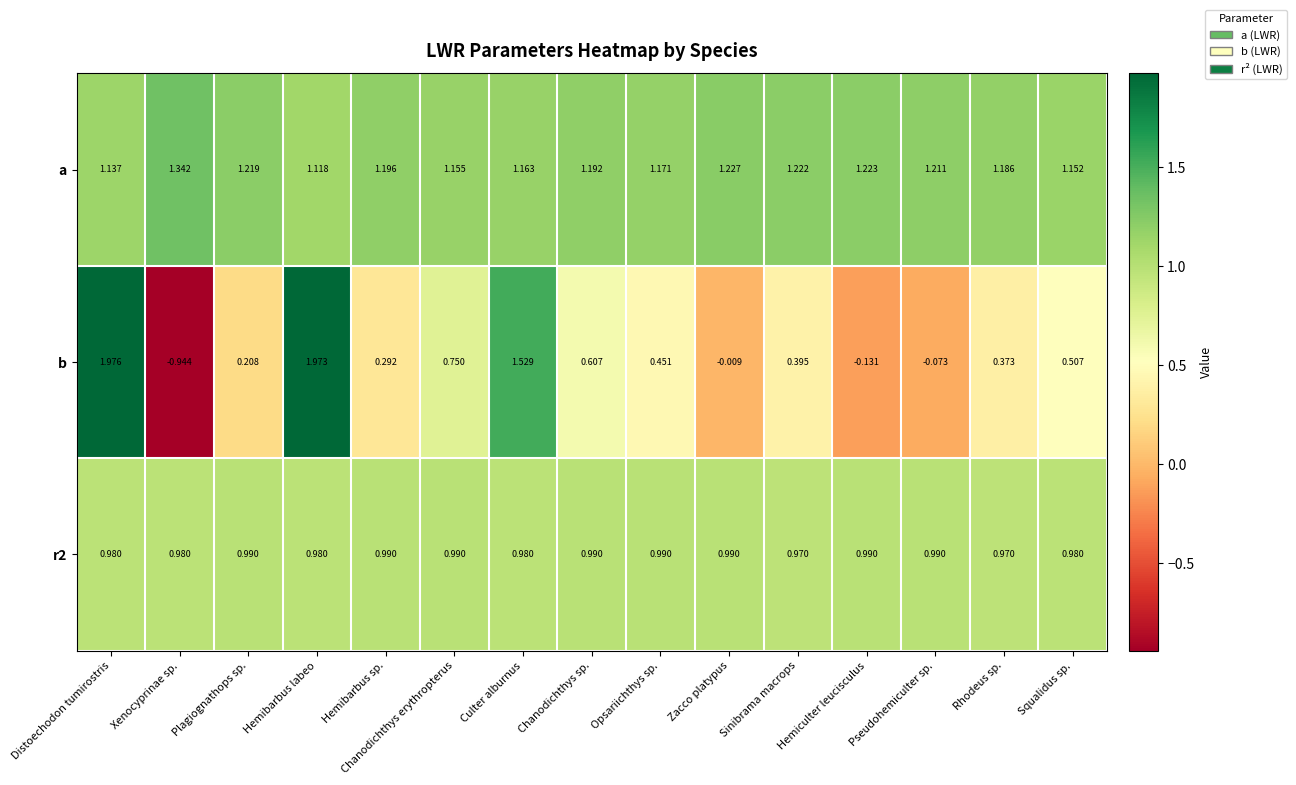

At which category does the chart reach its peak across all series?

Distoechodon tumirostris